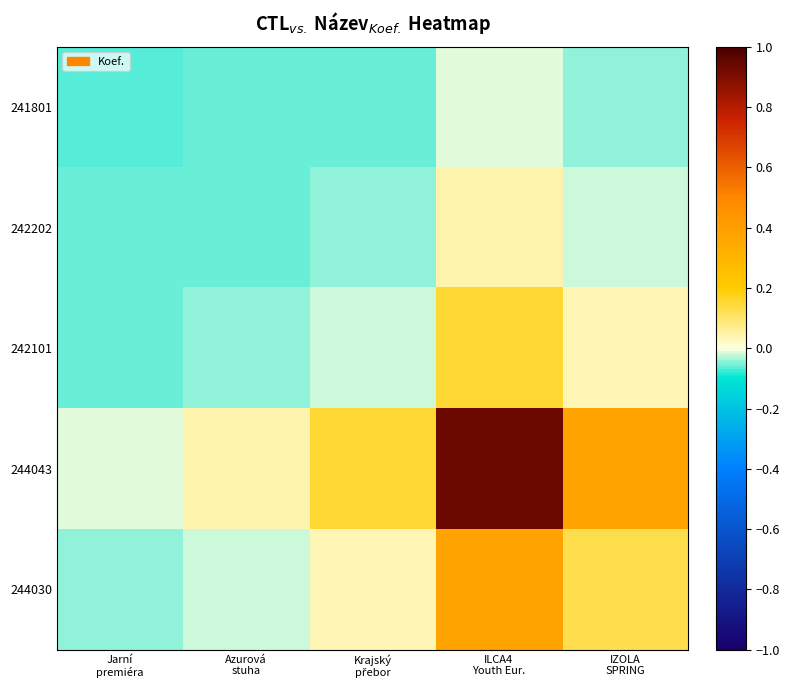

At how many categories does at least one series exceed 0?

4